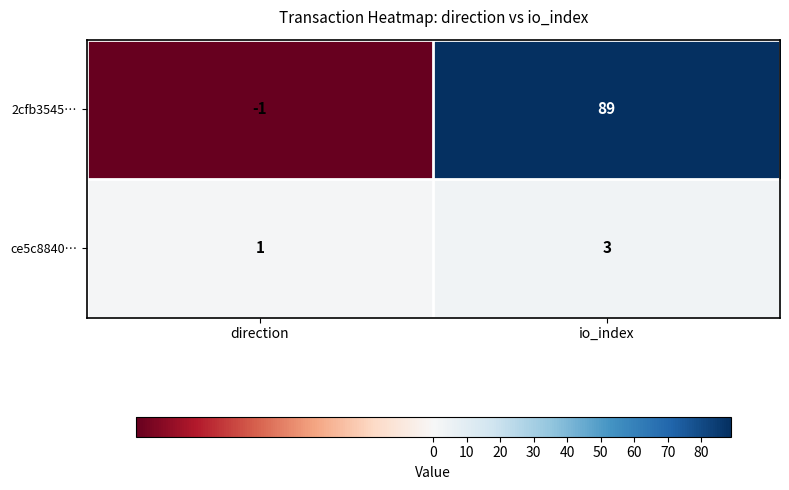

What is the sum of the 2cfb3545… values at io_index and direction?

88